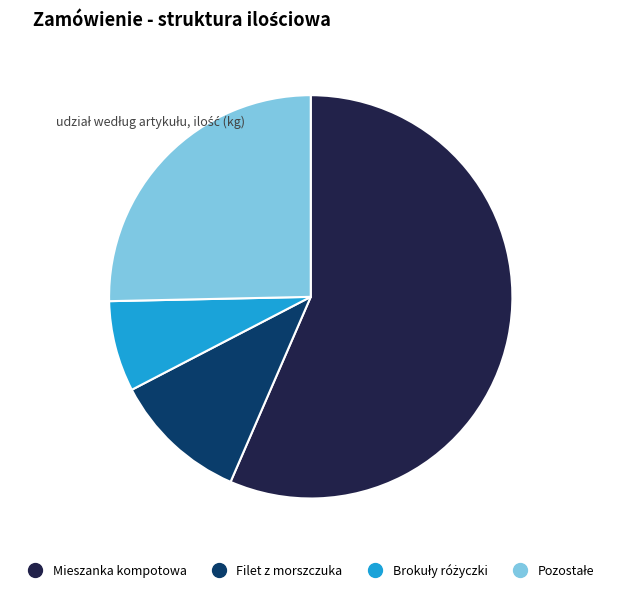

Count the number of slices in the pie.

4